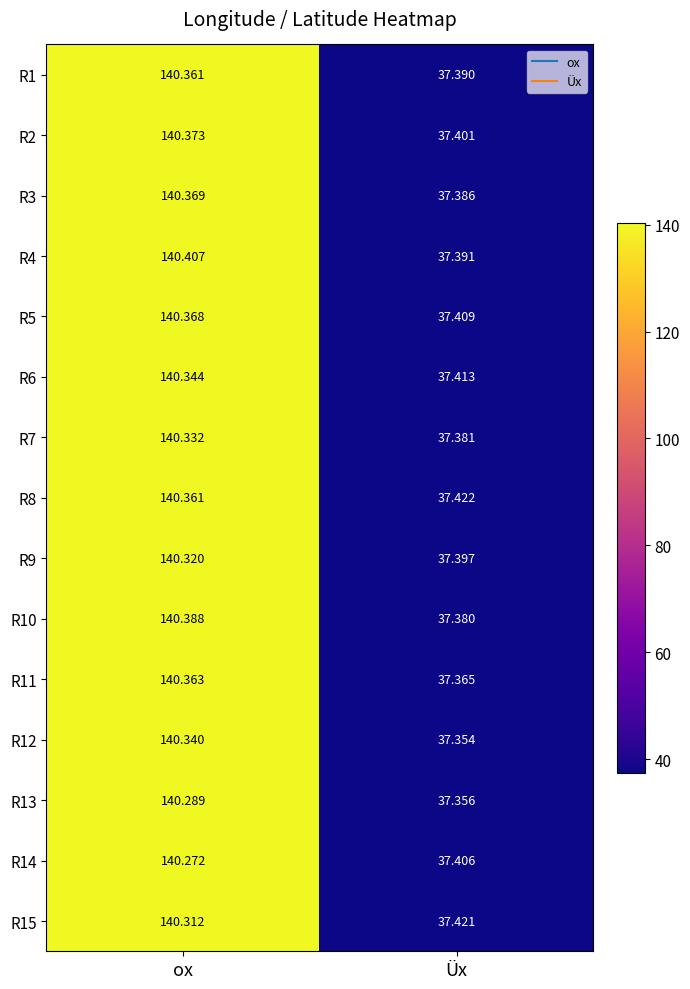

Rank the categories by R13 value from lowest to highest.

Üx, ox